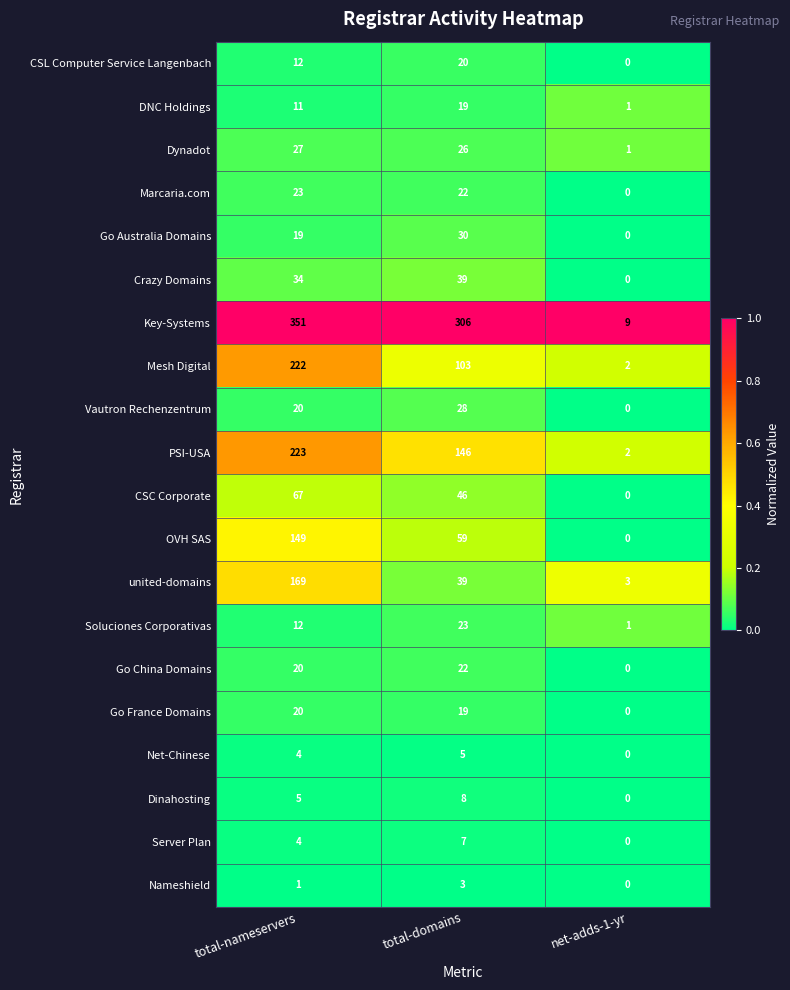

True or false: Mesh Digital has a value of 2 at net-adds-1-yr.

True